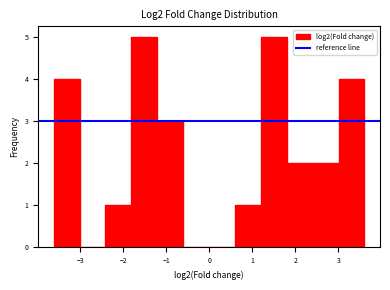

Reading left to right, transcribe this chart: for each bar, give the range it covers on the x-axis and its height. Neither the bar edges nor the heights are printed on the chart, so give them approximately, as read against the axes.

-3.6 to -3.0: 4
-3.0 to -2.4: 0
-2.4 to -1.8: 1
-1.8 to -1.2: 5
-1.2 to -0.6: 3
-0.6 to 0.0: 0
0.0 to 0.6: 0
0.6 to 1.2: 1
1.2 to 1.8: 5
1.8 to 2.4: 2
2.4 to 3.0: 2
3.0 to 3.6: 4